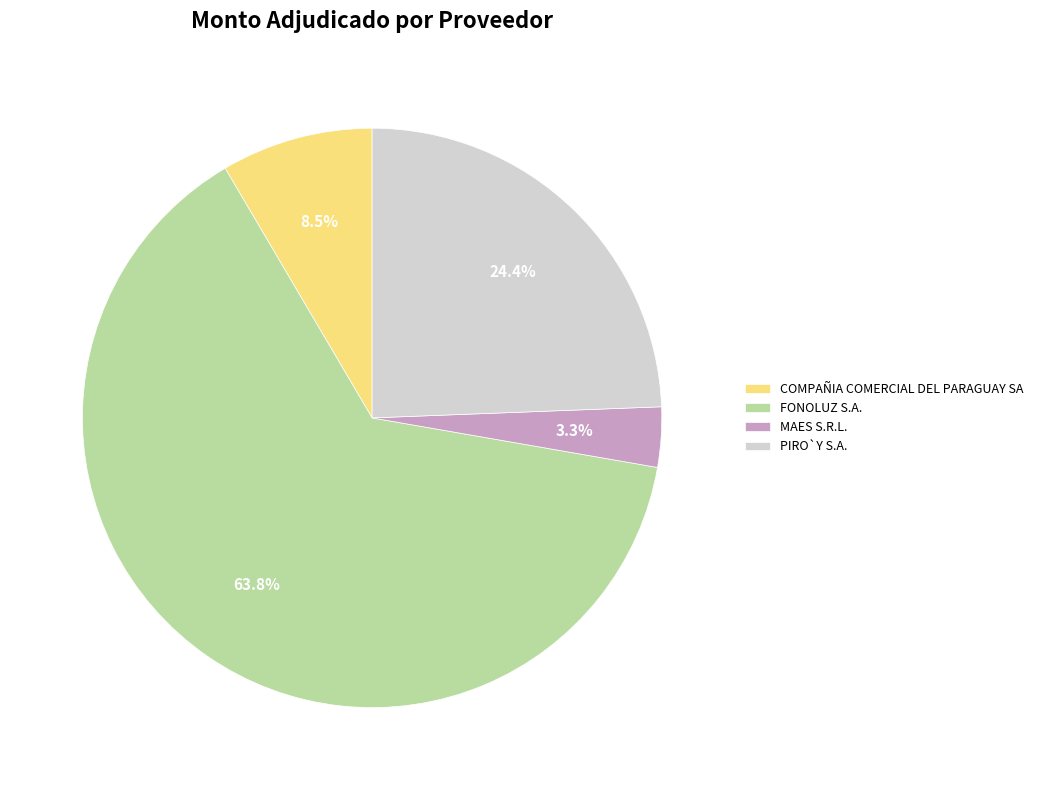

How many segments does this pie chart have?

4